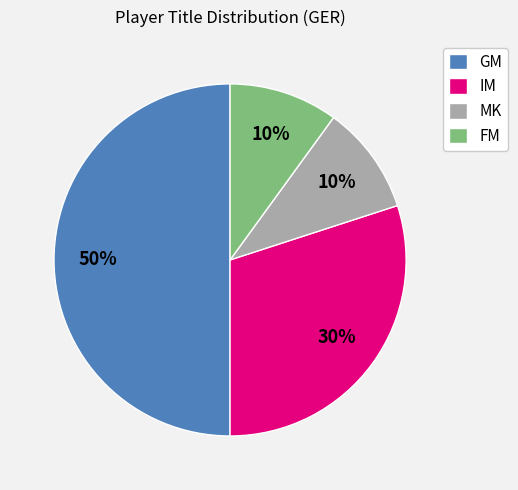

Approximately how many times larger is the value at MK compared to GM?

0.2